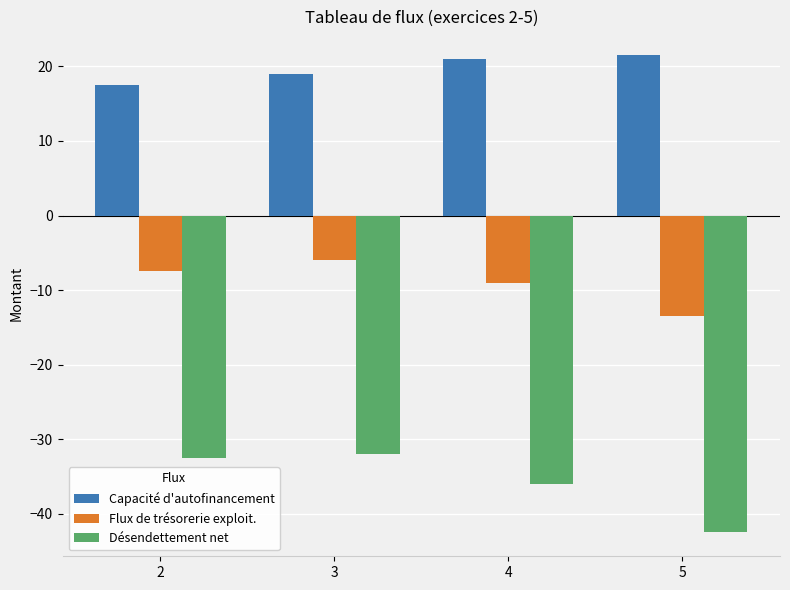

What is the total value across all series at 2?

-22.5